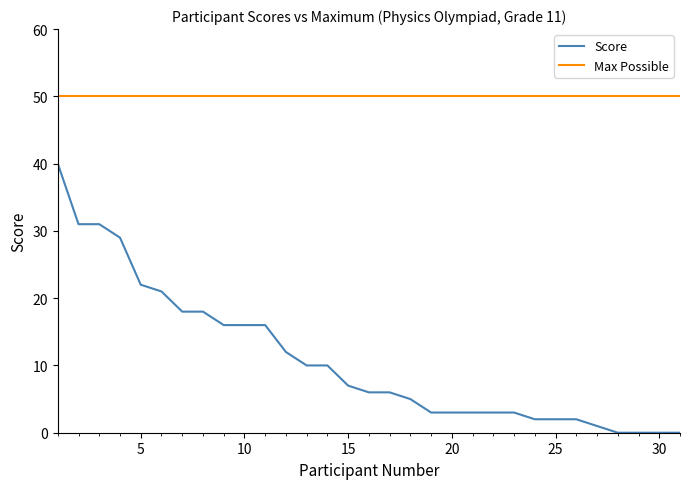

What are all the series names shown in the legend?

Score, Max Possible